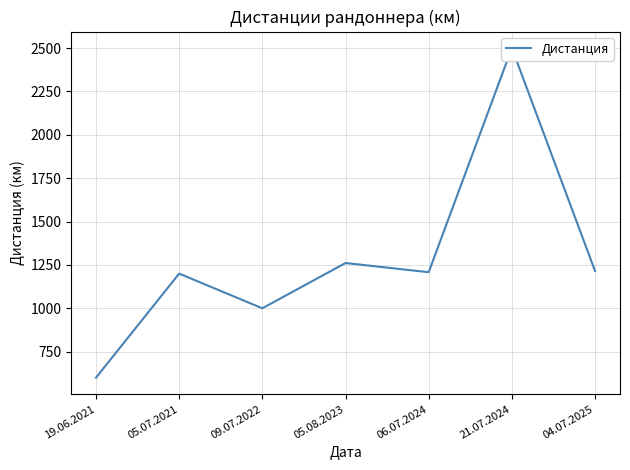

List the labels in order of value, smallest first.

19.06.2021, 09.07.2022, 05.07.2021, 06.07.2024, 04.07.2025, 05.08.2023, 21.07.2024